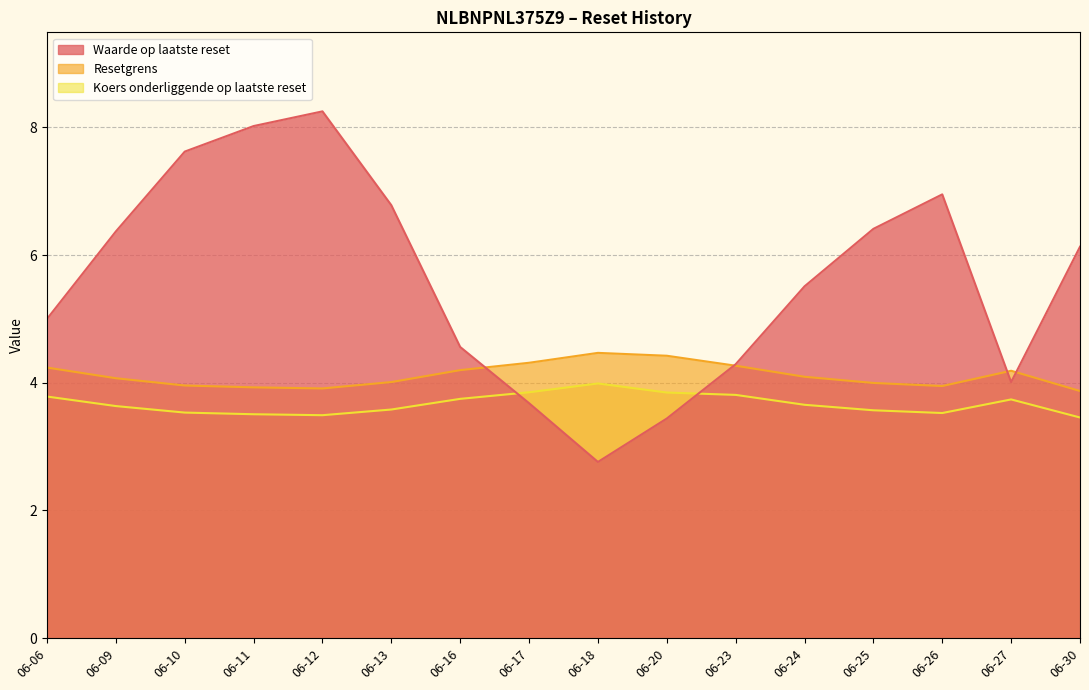

What is the average value of the Koers onderliggende op laatste reset series?

3.7